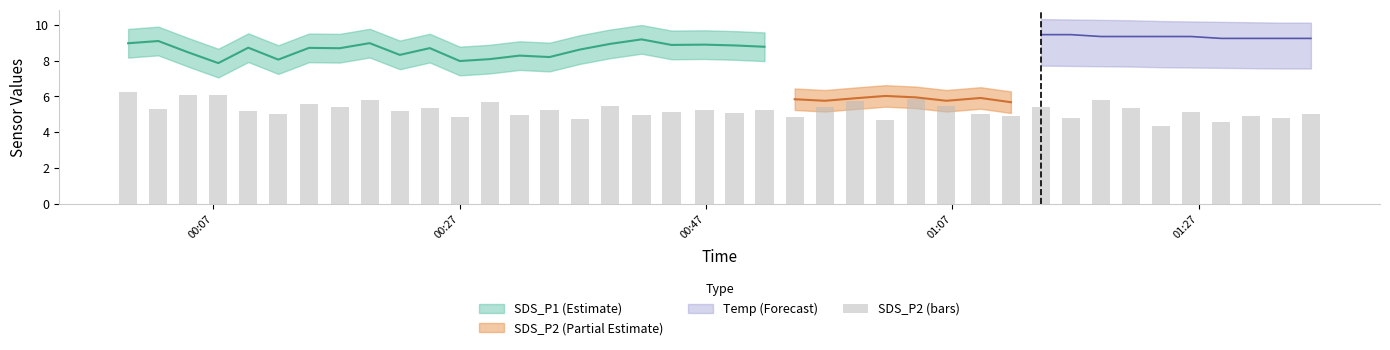

The chart shows a value of 2.5 at 5. True or false?

False